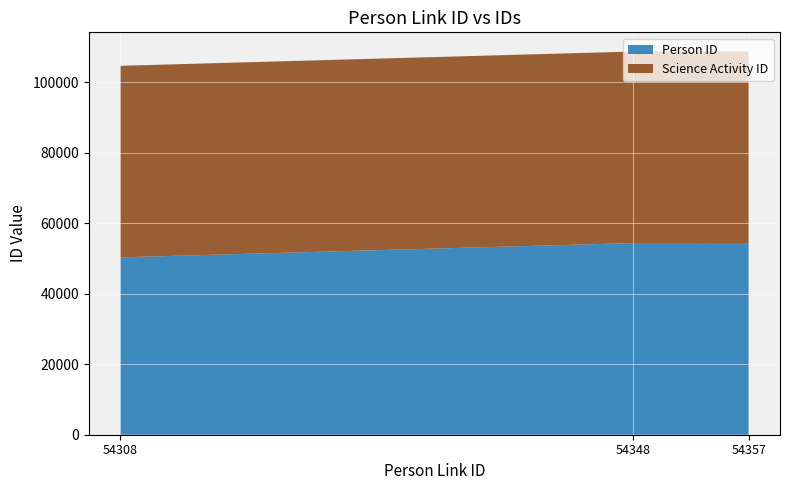

Reading left to right, list all the values displayed in this chart.

Person ID: 50294	54347	54356
Science Activity ID: 54307	54307	54307